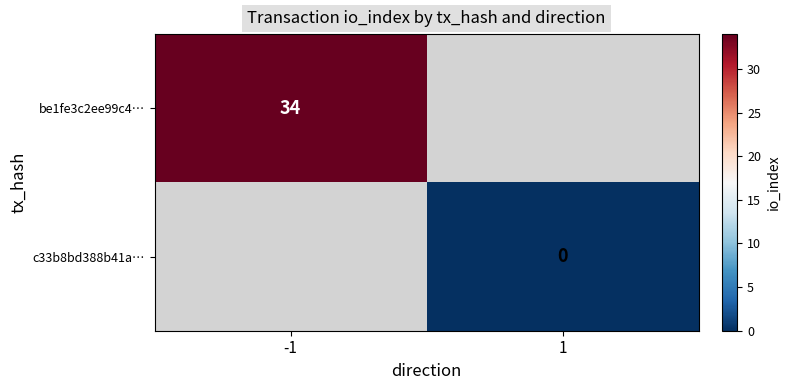

What is the lowest value of the be1fe3c2ee99c4… series?

34.0